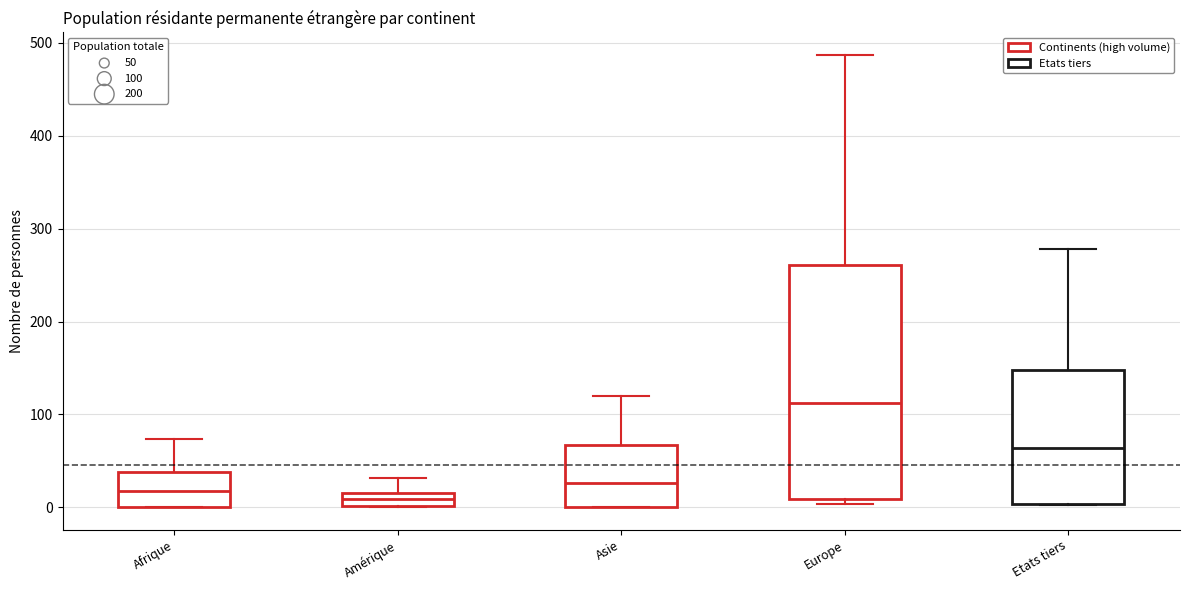

Which box is the tallest, from its lower edge to its upper edge?

Europe